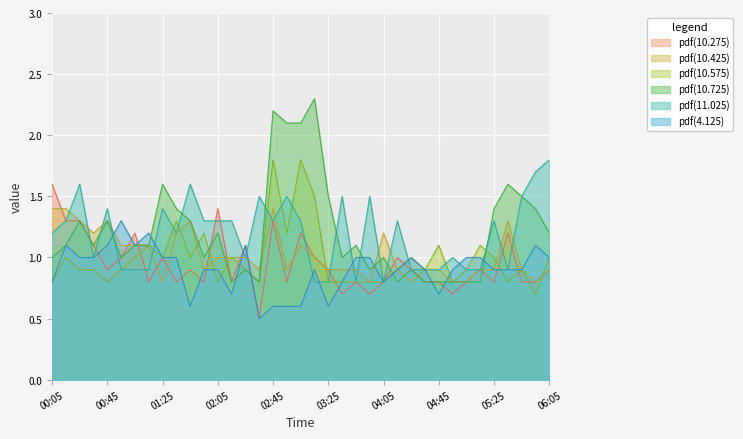

The value of 4.125 at 00:15 is 1.1. True or false?

True